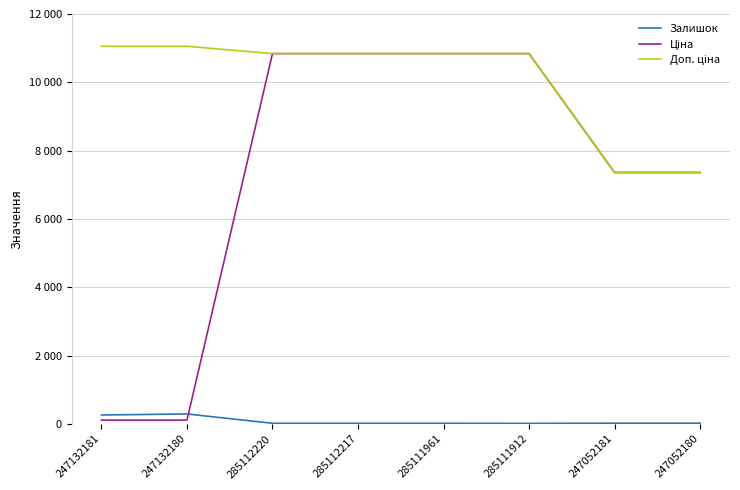

Reading left to right, what are all the values shown in this chart?

Залишок: 247132181=260.0	247132180=290.0	285112220=17.0	285112217=17.0	285111961=17.0	285111912=15.0	247052181=20.0	247052180=21.0
Ціна: 247132181=110.5	247132180=110.5	285112220=10840.1	285112217=10840.1	285111961=10840.1	285111912=10840.1	247052181=7360.2	247052180=7360.2
Доп. ціна: 247132181=11055.0	247132180=11055.0	285112220=10840.1	285112217=10840.1	285111961=10840.1	285111912=10840.1	247052181=7360.2	247052180=7360.2